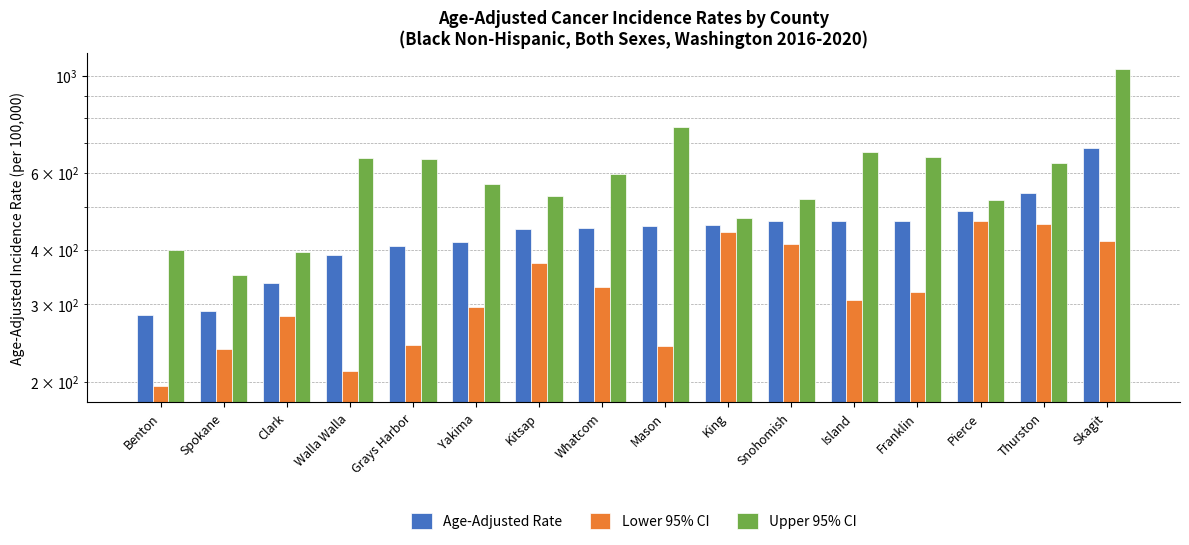

Reading left to right, what are all the values shown in this chart?

Age-Adjusted Rate: Benton=284.5	Spokane=290.2	Clark=335.7	Walla Walla=389.7	Grays Harbor=408.6	Yakima=416.1	Kitsap=446.1	Whatcom=449.1	Mason=454.1	King=456.0	Snohomish=464.9	Island=465.8	Franklin=465.9	Pierce=491.4	Thurston=539.7	Skagit=682.2
Lower 95% CI: Benton=195.0	Spokane=237.1	Clark=282.6	Walla Walla=211.2	Grays Harbor=241.8	Yakima=296.1	Kitsap=372.4	Whatcom=328.3	Mason=241.1	King=438.9	Snohomish=412.5	Island=307.0	Franklin=320.2	Pierce=464.7	Thurston=457.3	Skagit=419.0
Upper 95% CI: Benton=399.5	Spokane=350.9	Clark=395.5	Walla Walla=648.1	Grays Harbor=645.1	Yakima=566.1	Kitsap=529.7	Whatcom=597.4	Mason=765.0	King=473.6	Snohomish=521.5	Island=669.7	Franklin=650.8	Pierce=519.2	Thurston=631.2	Skagit=1036.3